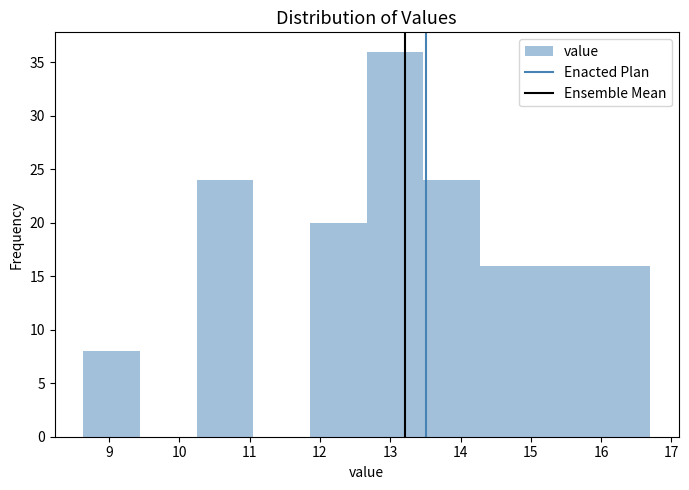

Over which range of the x-axis is the bar tallest?

12.7 to 13.5